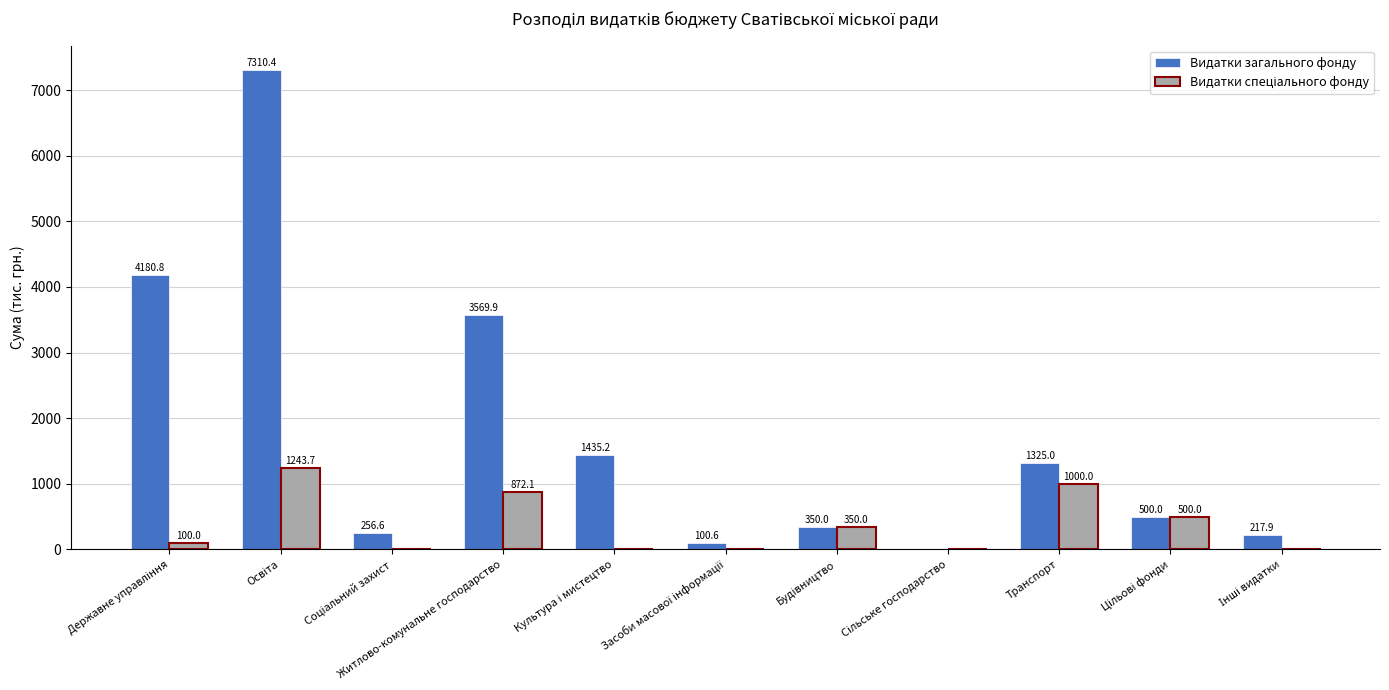

Which series has the largest total across all categories?

Видатки загального фонду